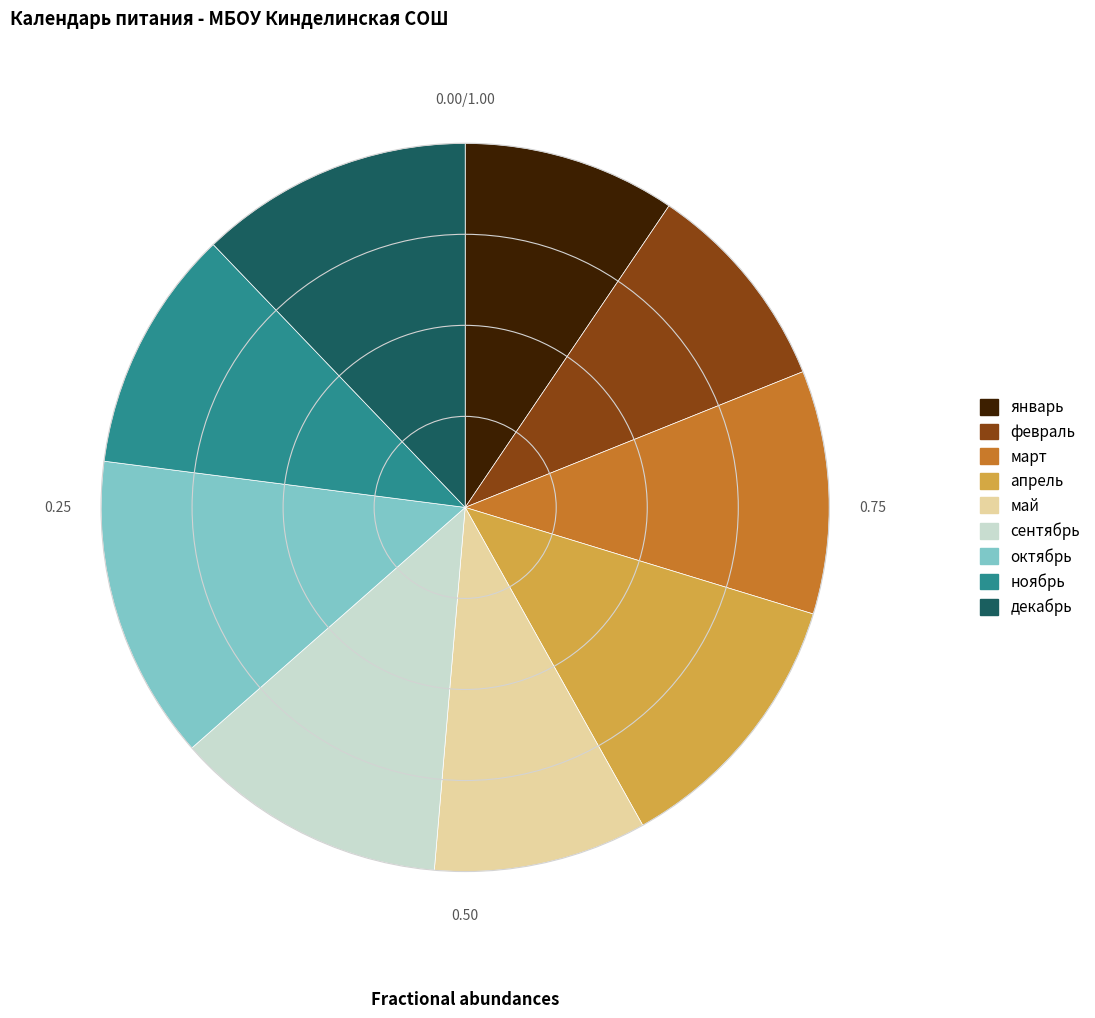

Is it true that декабрь is 12% of the pie?

True